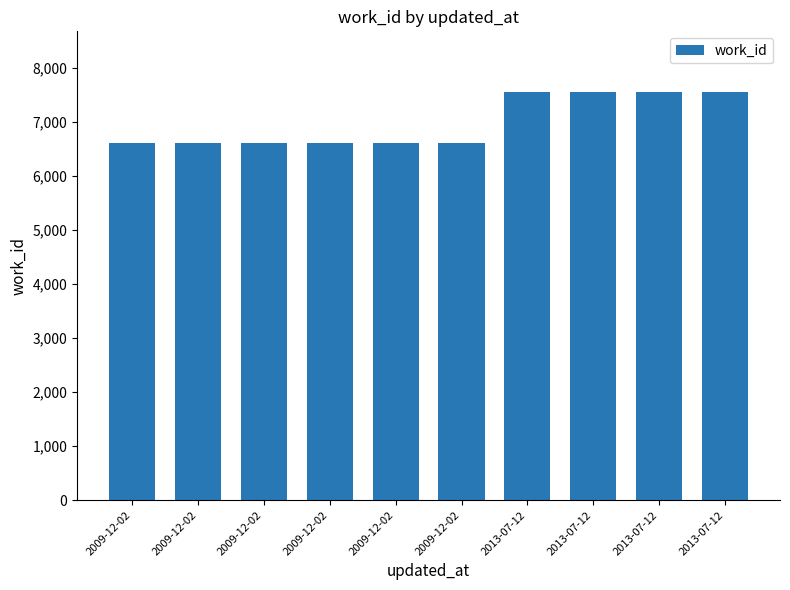

What value does the data have at 2009-12-02, to the nearest 10?

6610